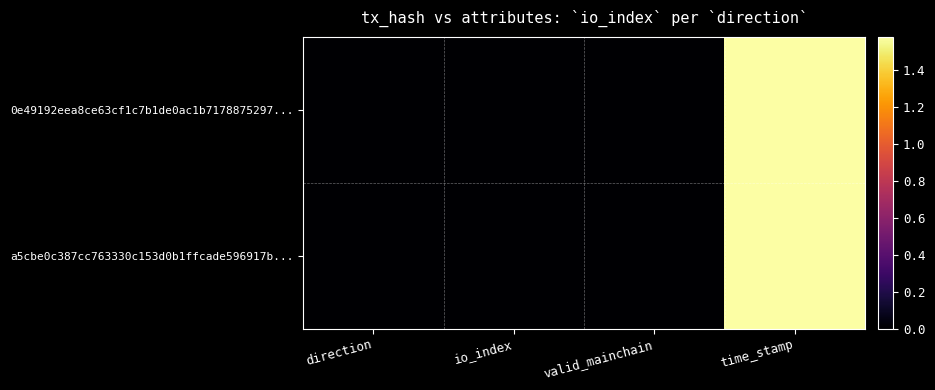

At io_index, list the series in order from smallest to largest.

a5cbe0c387cc763330c153d0b1ffcade596917b..., 0e49192eea8ce63cf1c7b1de0ac1b7178875297...